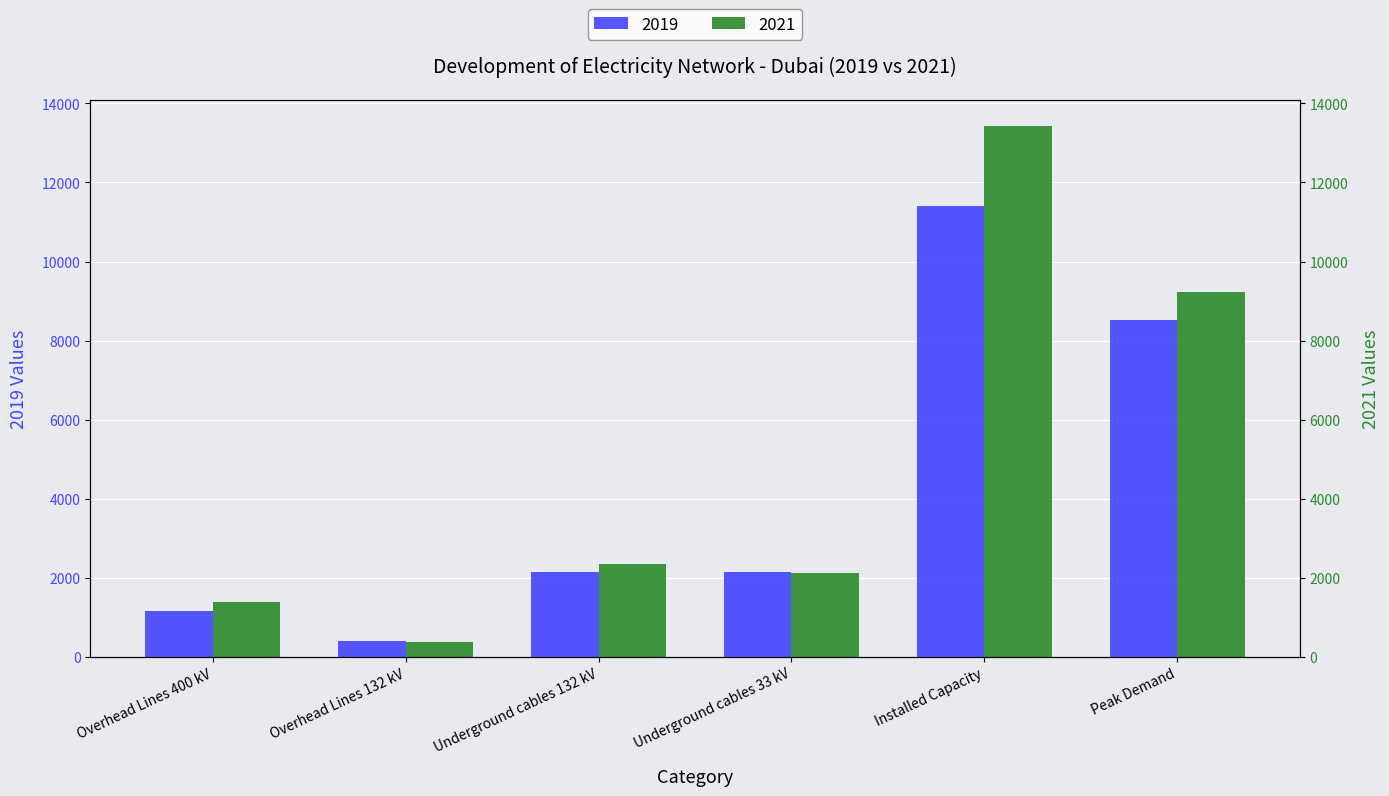

What is the label of the 5th bar from the right?

Overhead Lines 132 kV